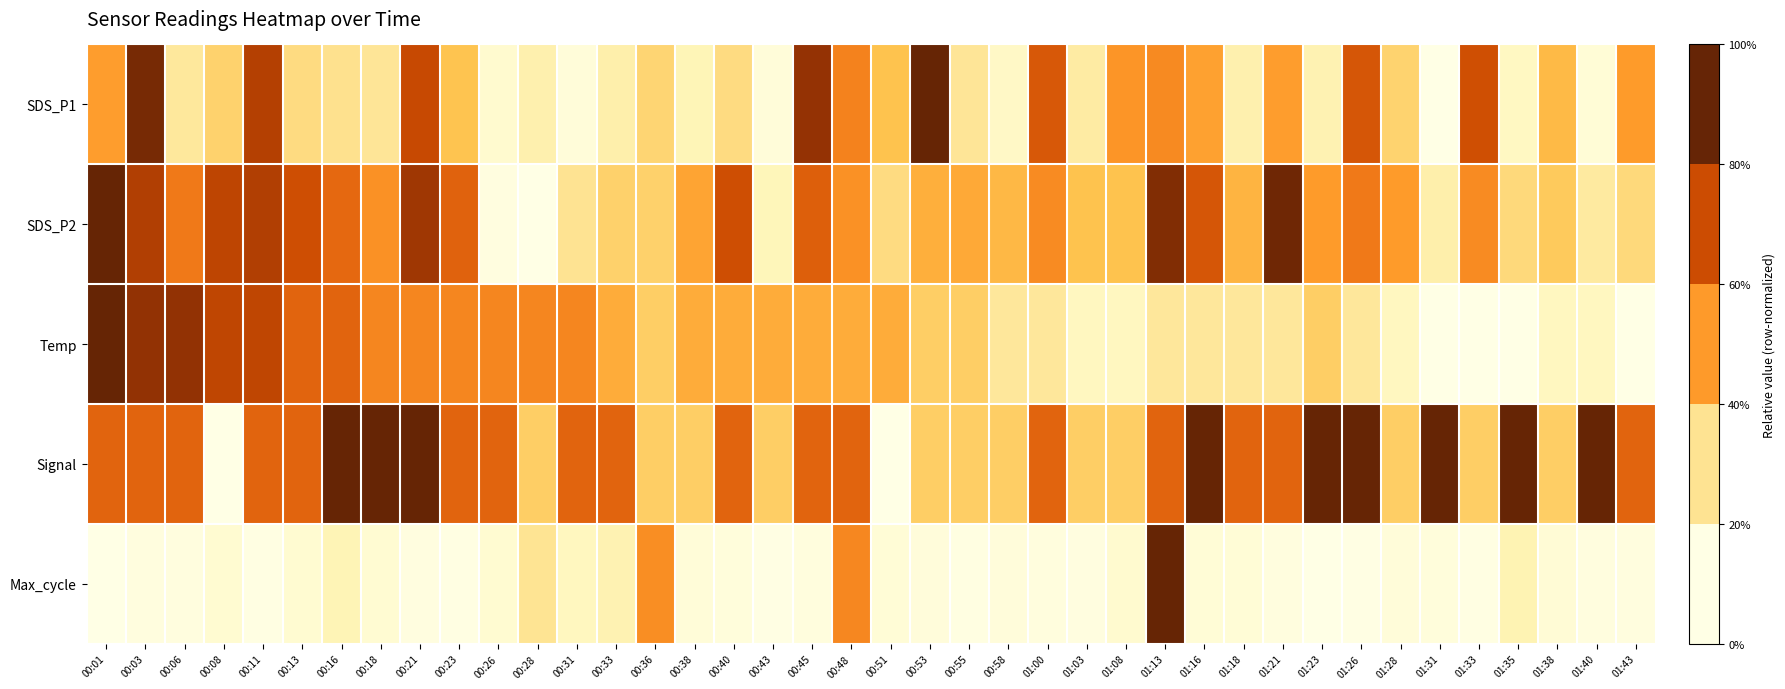

Reading left to right, extract all data points from this chart.

SDS_P1: 00:01=0.5	00:03=1.0	00:06=0.2	00:08=0.3	00:11=0.8	00:13=0.3	00:16=0.3	00:18=0.2	00:21=0.8	00:23=0.4	00:26=0.1	00:28=0.2	00:31=0.0	00:33=0.2	00:36=0.3	00:38=0.1	00:40=0.3	00:43=0.0	00:45=0.9	00:48=0.6	00:51=0.4	00:53=1.0	00:55=0.2	00:58=0.1	01:00=0.7	01:03=0.2	01:08=0.5	01:13=0.5	01:16=0.5	01:18=0.2	01:21=0.5	01:23=0.2	01:26=0.7	01:28=0.3	01:31=0.0	01:33=0.7	01:35=0.1	01:38=0.4	01:40=0.0	01:43=0.5
SDS_P2: 00:01=1.0	00:03=0.8	00:06=0.6	00:08=0.8	00:11=0.8	00:13=0.7	00:16=0.7	00:18=0.5	00:21=0.9	00:23=0.7	00:26=0.0	00:28=0.0	00:31=0.2	00:33=0.3	00:36=0.3	00:38=0.5	00:40=0.7	00:43=0.1	00:45=0.7	00:48=0.5	00:51=0.3	00:53=0.4	00:55=0.5	00:58=0.4	01:00=0.5	01:03=0.4	01:08=0.4	01:13=0.9	01:16=0.7	01:18=0.4	01:21=1.0	01:23=0.5	01:26=0.6	01:28=0.5	01:31=0.2	01:33=0.5	01:35=0.3	01:38=0.3	01:40=0.2	01:43=0.3
Temp: 00:01=1.0	00:03=0.9	00:06=0.9	00:08=0.8	00:11=0.8	00:13=0.7	00:16=0.7	00:18=0.6	00:21=0.6	00:23=0.6	00:26=0.6	00:28=0.6	00:31=0.6	00:33=0.4	00:36=0.3	00:38=0.4	00:40=0.4	00:43=0.4	00:45=0.4	00:48=0.4	00:51=0.4	00:53=0.3	00:55=0.3	00:58=0.2	01:00=0.2	01:03=0.1	01:08=0.1	01:13=0.2	01:16=0.2	01:18=0.2	01:21=0.2	01:23=0.3	01:26=0.2	01:28=0.1	01:31=0.0	01:33=0.0	01:35=0.0	01:38=0.1	01:40=0.1	01:43=0.0
Signal: 00:01=0.7	00:03=0.7	00:06=0.7	00:08=0.0	00:11=0.7	00:13=0.7	00:16=1.0	00:18=1.0	00:21=1.0	00:23=0.7	00:26=0.7	00:28=0.3	00:31=0.7	00:33=0.7	00:36=0.3	00:38=0.3	00:40=0.7	00:43=0.3	00:45=0.7	00:48=0.7	00:51=0.0	00:53=0.3	00:55=0.3	00:58=0.3	01:00=0.7	01:03=0.3	01:08=0.3	01:13=0.7	01:16=1.0	01:18=0.7	01:21=0.7	01:23=1.0	01:26=1.0	01:28=0.3	01:31=1.0	01:33=0.3	01:35=1.0	01:38=0.3	01:40=1.0	01:43=0.7
Max_cycle: 00:01=0.0	00:03=0.0	00:06=0.0	00:08=0.1	00:11=0.0	00:13=0.1	00:16=0.1	00:18=0.1	00:21=0.0	00:23=0.0	00:26=0.1	00:28=0.2	00:31=0.1	00:33=0.2	00:36=0.5	00:38=0.0	00:40=0.0	00:43=0.0	00:45=0.0	00:48=0.6	00:51=0.0	00:53=0.0	00:55=0.0	00:58=0.0	01:00=0.0	01:03=0.0	01:08=0.1	01:13=1.0	01:16=0.0	01:18=0.0	01:21=0.0	01:23=0.0	01:26=0.0	01:28=0.0	01:31=0.0	01:33=0.0	01:35=0.2	01:38=0.0	01:40=0.0	01:43=0.0